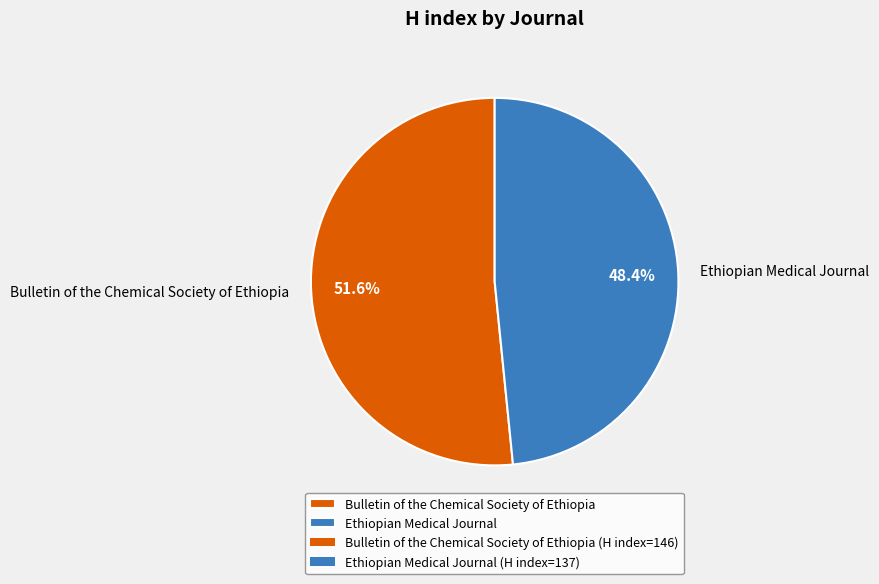

Is it true that Ethiopian Medical Journal is 48% of the pie?

True